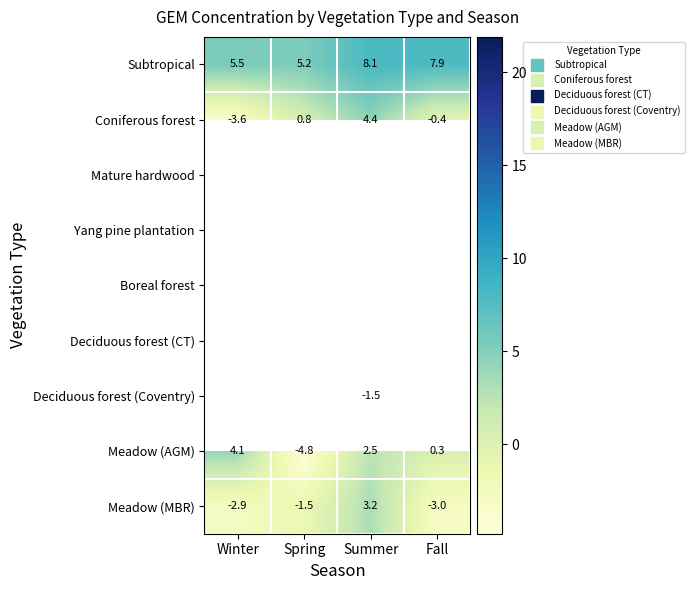

How many data points does each series have?

4